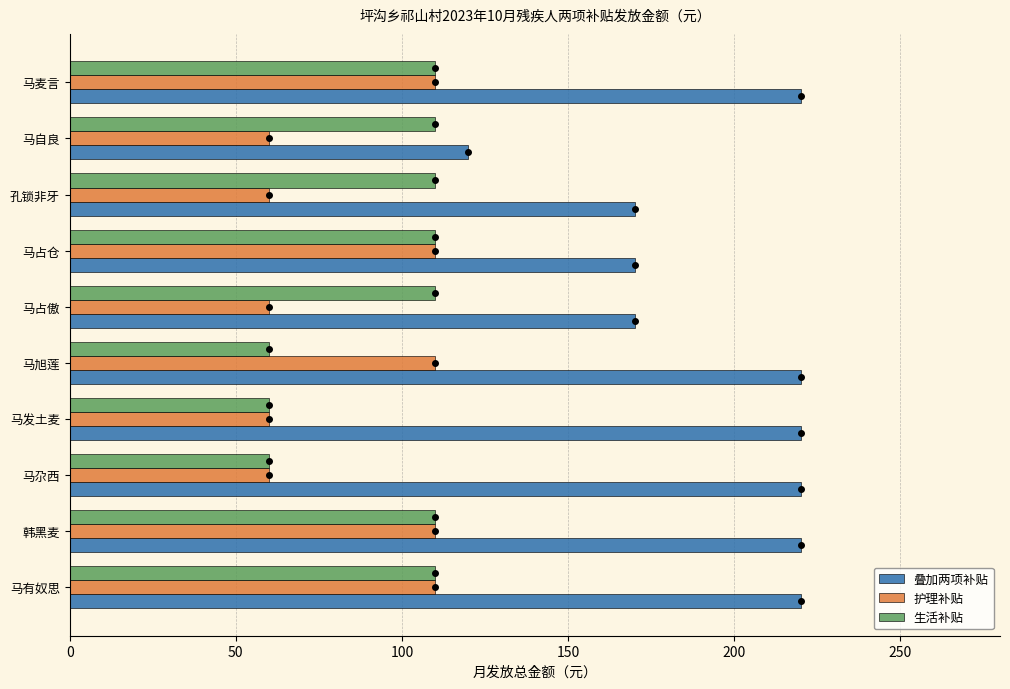

Is it true that 护理补贴 equals 86 at 马占傲?

False